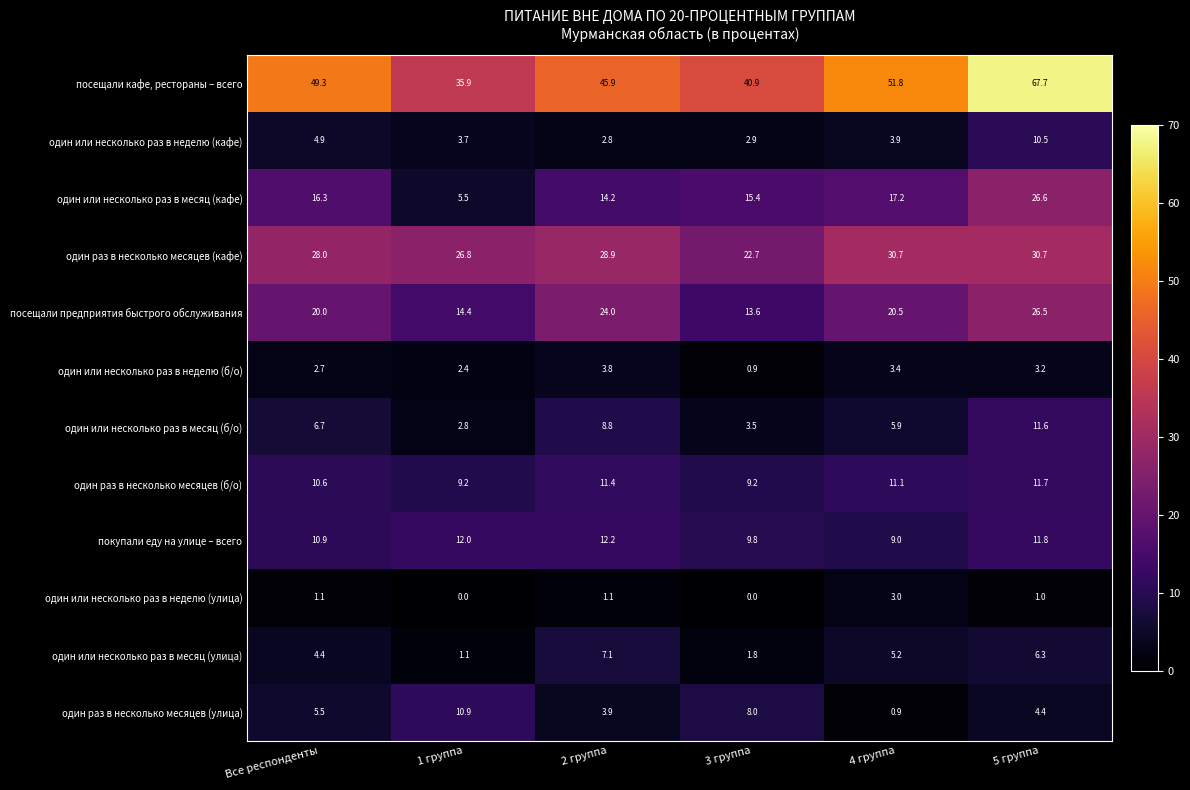

What is the average value of the один или несколько раз в неделю (б/о) series?

2.7